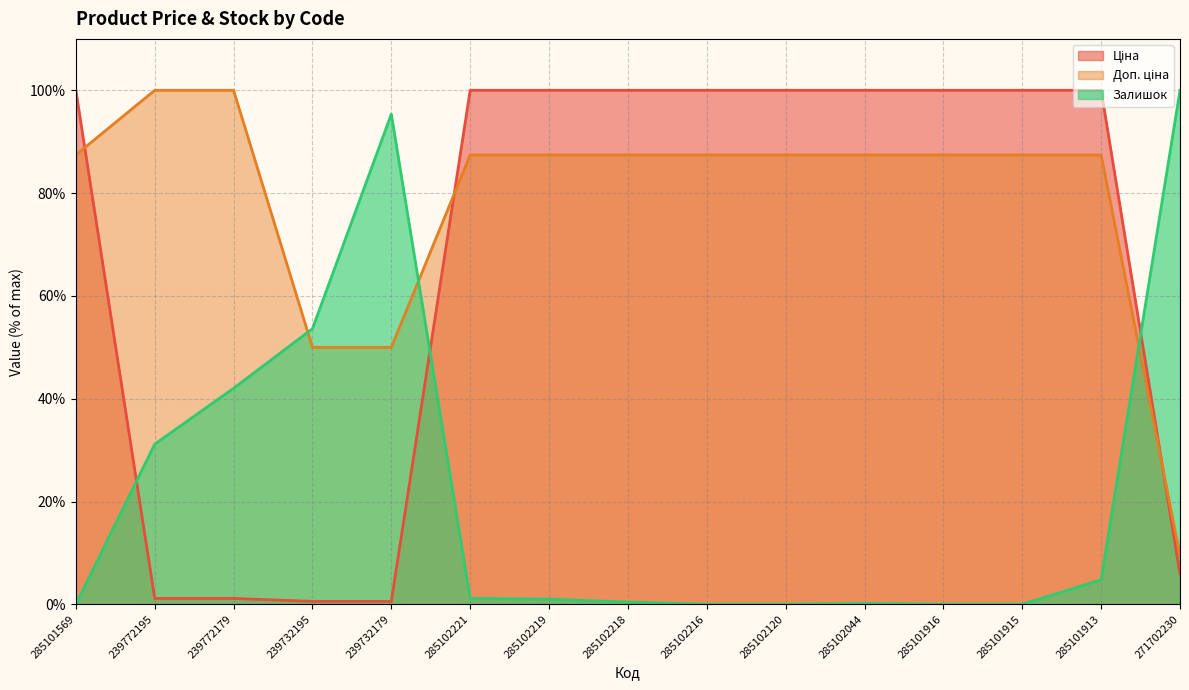

True or false: Доп. ціна has more than 1 interior local peaks.

False